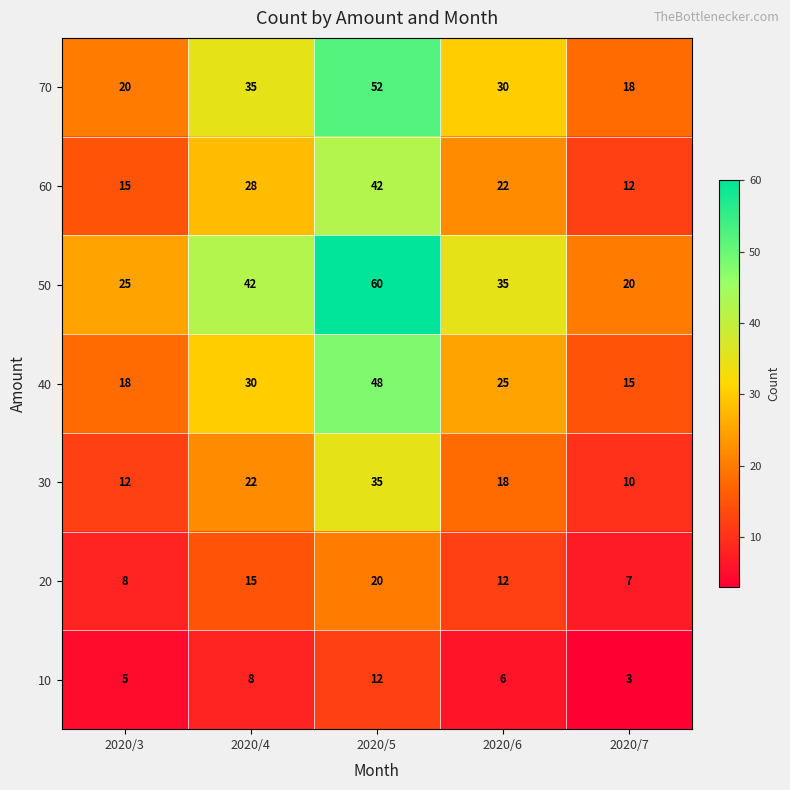

At how many categories does at least one series exceed 9?

5